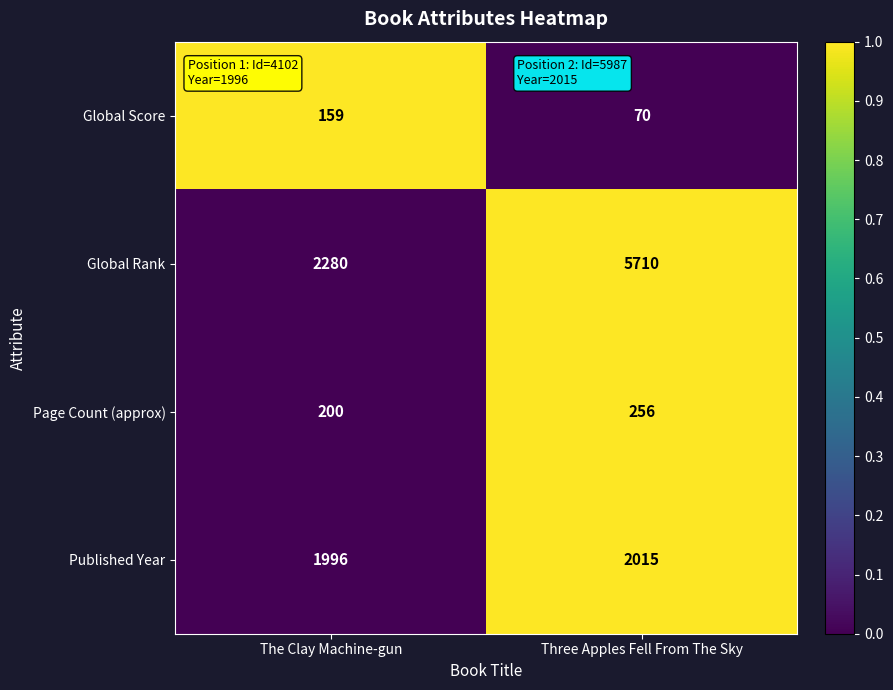

True or false: Page Count (approx) has a value of 166 at Three Apples Fell From The Sky.

False